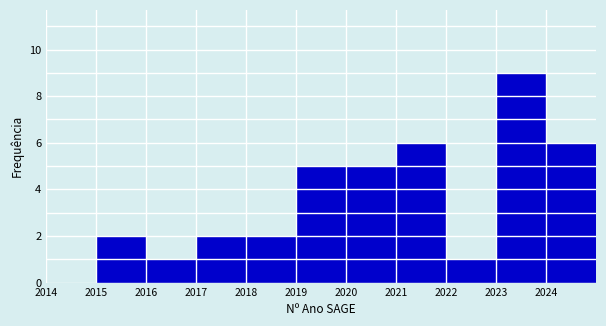

Which range on the x-axis has the tallest bar?

2023 to 2024